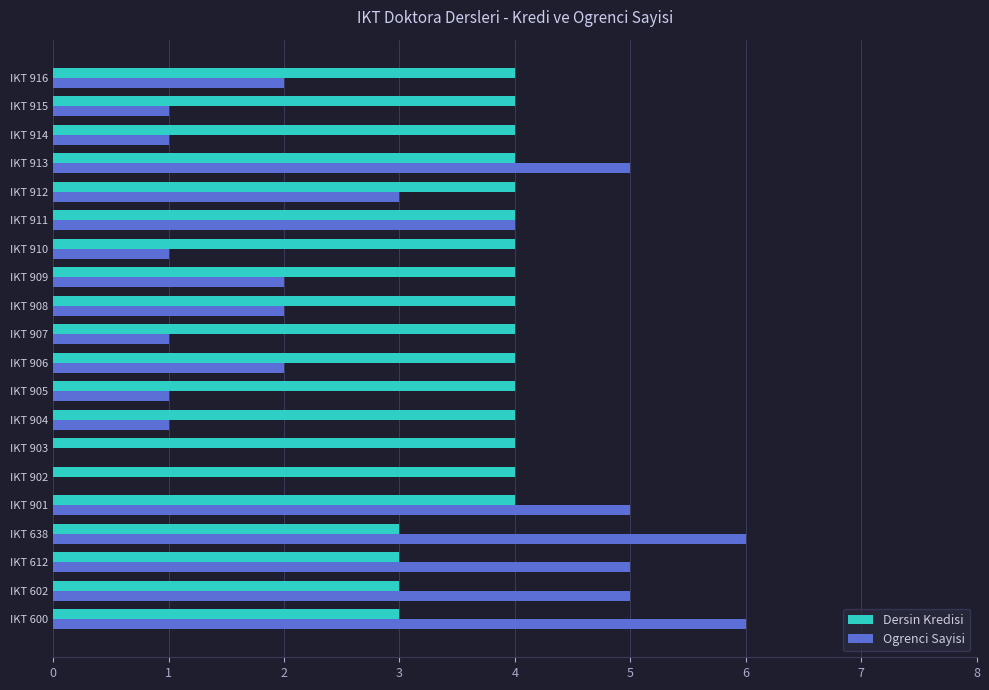

The value of Dersin Kredisi at IKT 600 is 4. True or false?

False